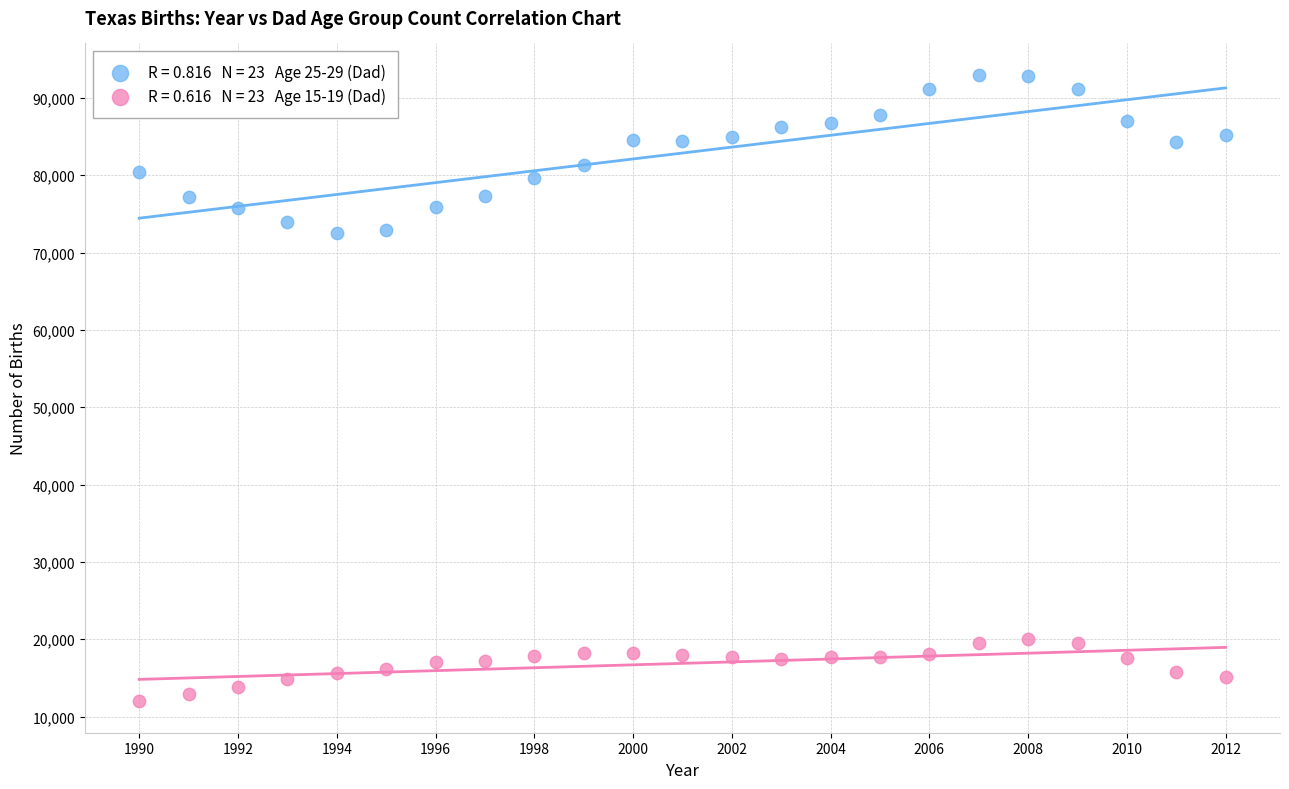

Across all data points, what is the range of Y values (max minus min)?

81017